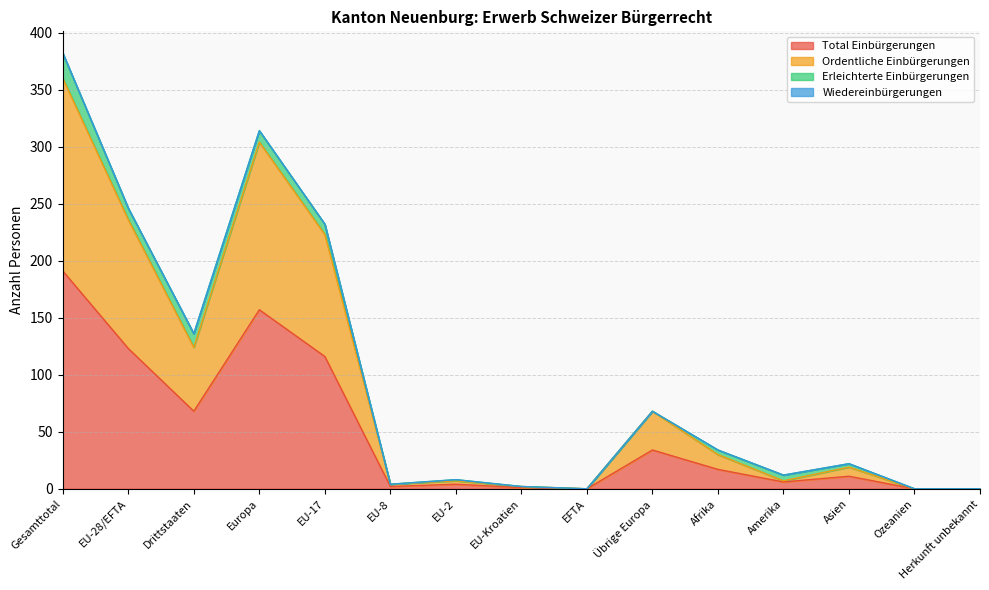

What is the label of the 15th point from the left?

Herkunft unbekannt